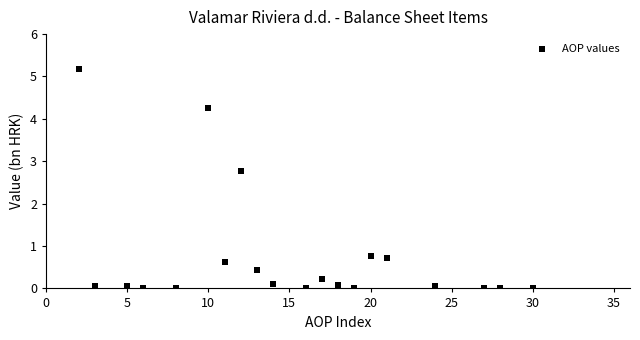

What Y value in the scatter plot is closest to 2?

2.8